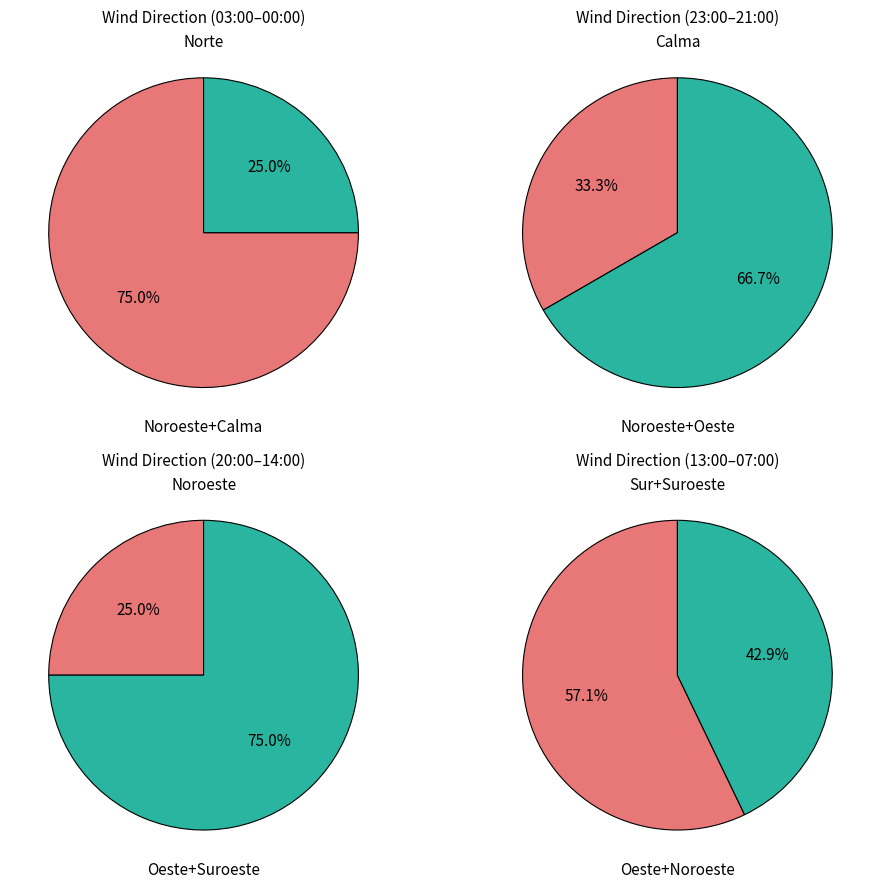

Combined, do Sur and Calma account for over 50%?

No